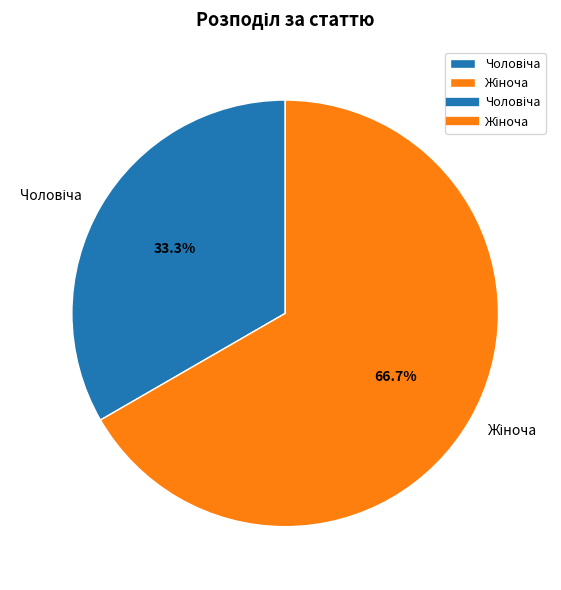

How many segments does this pie chart have?

2